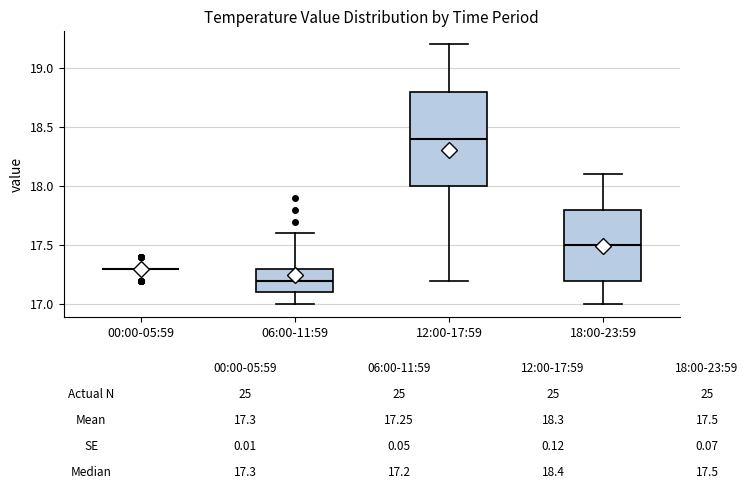

Which box is the tallest, from its lower edge to its upper edge?

12:00-17:59